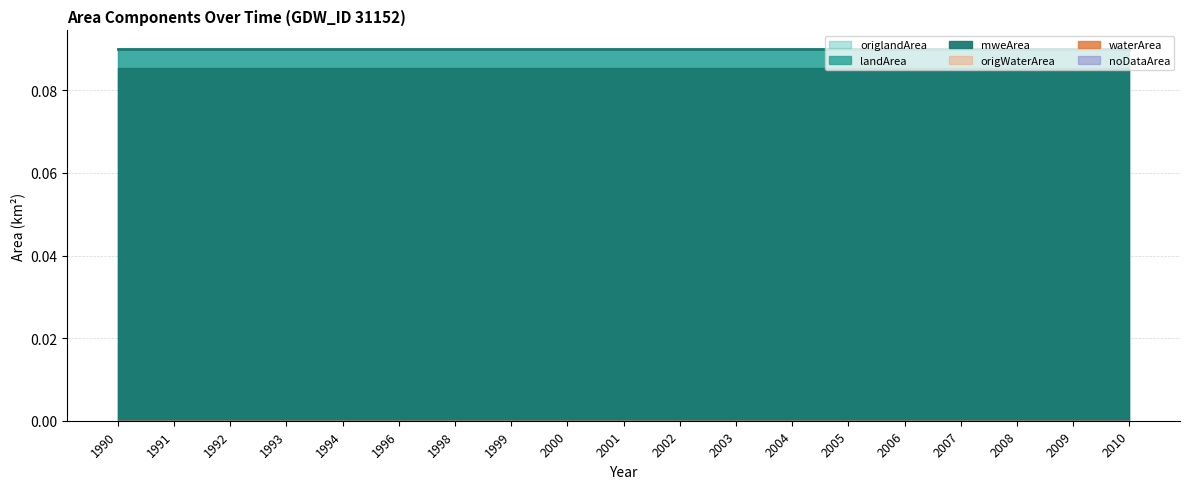

Reading right to left, list all the values displayed in this chart.

landArea: 0.1	0.1	0.1	0.1	0.1	0.1	0.1	0.1	0.1	0.1	0.1	0.1	0.1	0.1	0.1	0.1	0.1	0.1	0.1
origlandArea: 0.1	0.1	0.1	0.1	0.1	0.1	0.1	0.1	0.1	0.1	0.1	0.1	0.1	0.1	0.1	0.1	0.1	0.1	0.1
waterArea: 0.0	0.0	0.0	0.0	0.0	0.0	0.0	0.0	0.0	0.0	0.0	0.0	0.0	0.0	0.0	0.0	0.0	0.0	0.0
origWaterArea: 0.0	0.0	0.0	0.0	0.0	0.0	0.0	0.0	0.0	0.0	0.0	0.0	0.0	0.0	0.0	0.0	0.0	0.0	0.0
mweArea: 0.1	0.1	0.1	0.1	0.1	0.1	0.1	0.1	0.1	0.1	0.1	0.1	0.1	0.1	0.1	0.1	0.1	0.1	0.1
noDataArea: 0.0	0.0	0.0	0.0	0.0	0.0	0.0	0.0	0.0	0.0	0.0	0.0	0.0	0.0	0.0	0.0	0.0	0.0	0.0